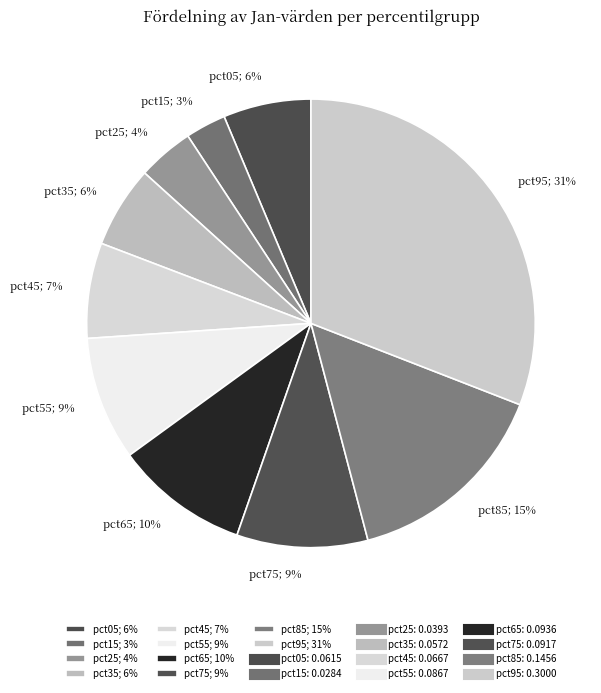

What percentage is the pct05 slice, to the nearest percent?

6%